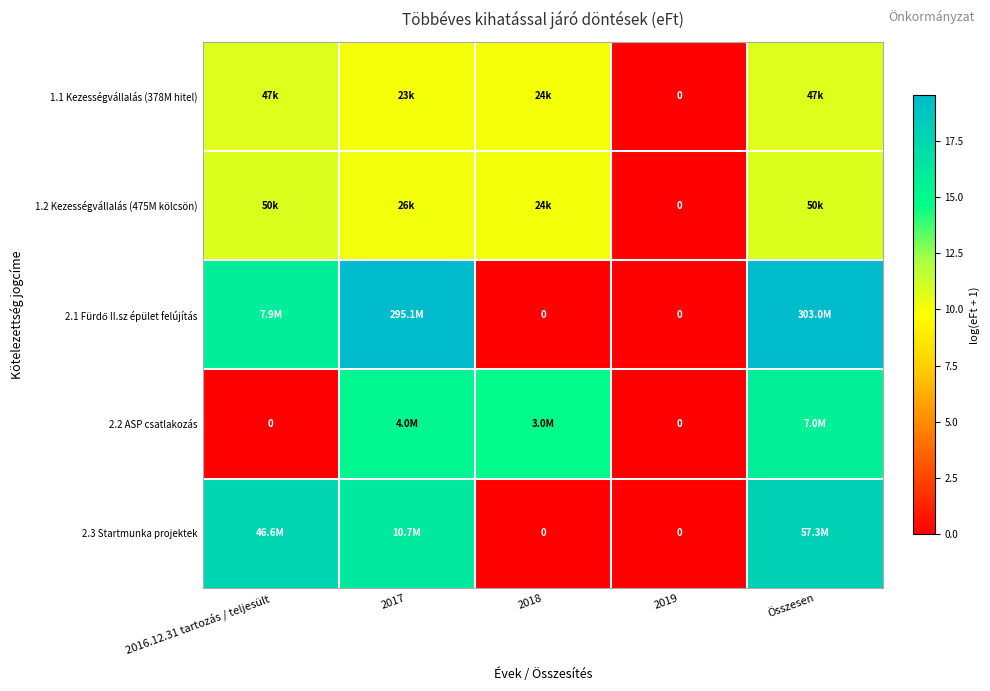

What is the greatest value displayed?

19.5